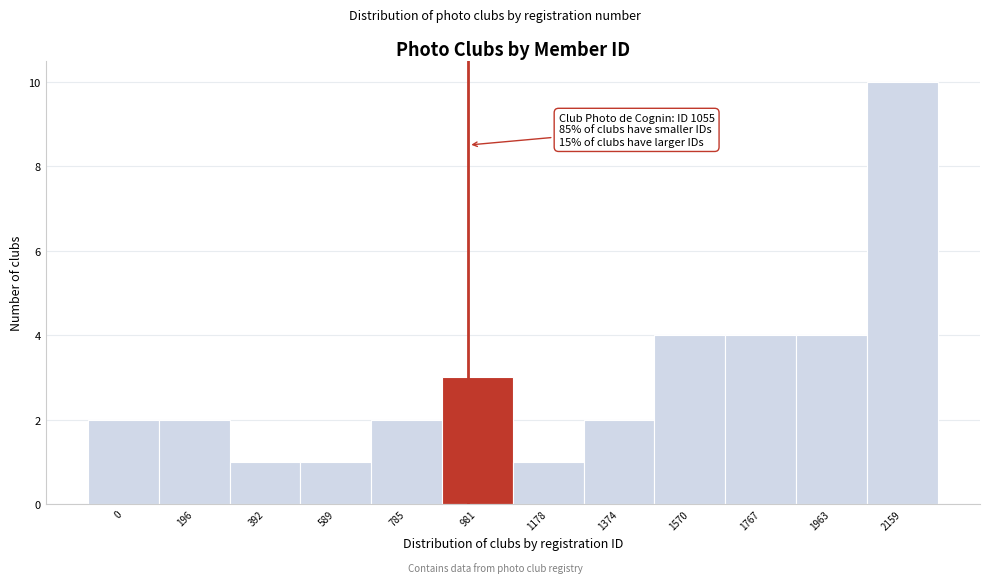

Reading left to right, what are all the values shown in this chart?

2	2	1	1	2	3	1	2	4	4	4	10